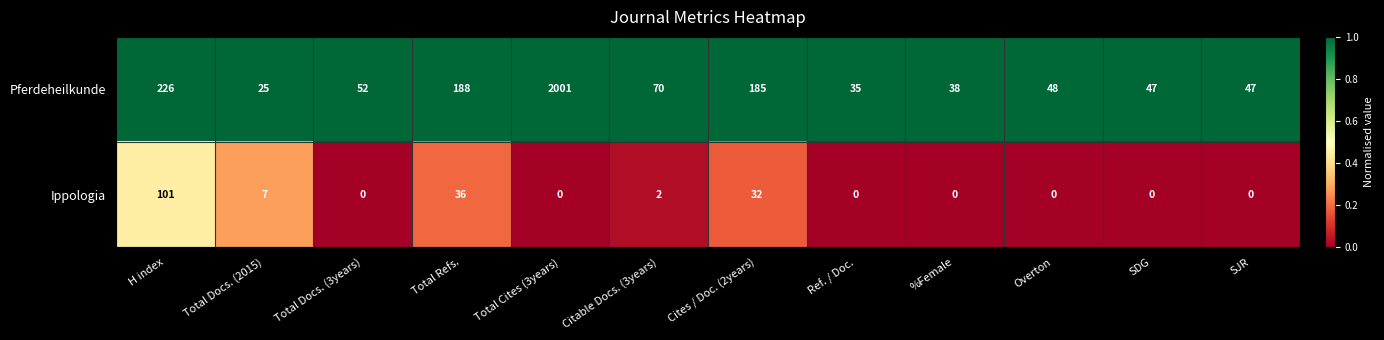

At which label does Ippologia reach its peak?

H index